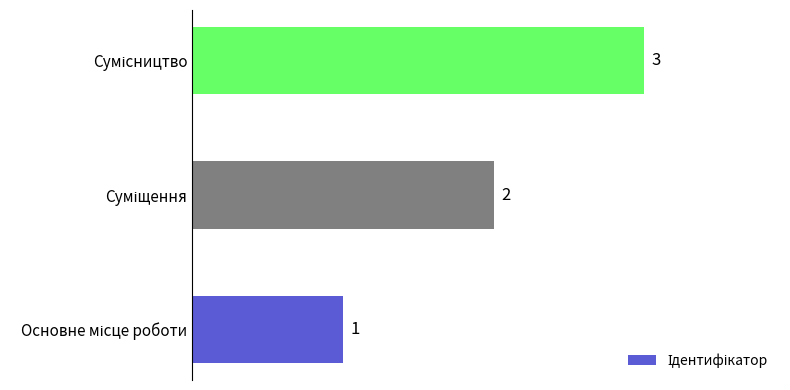

What is the sum of all values?

6